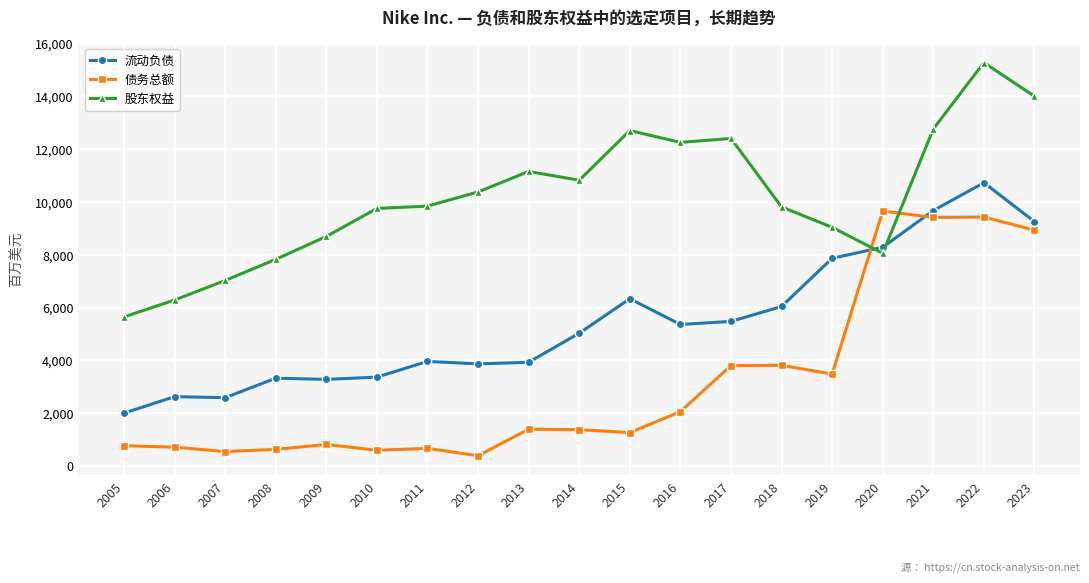

Which category has the highest value across all series?

2022